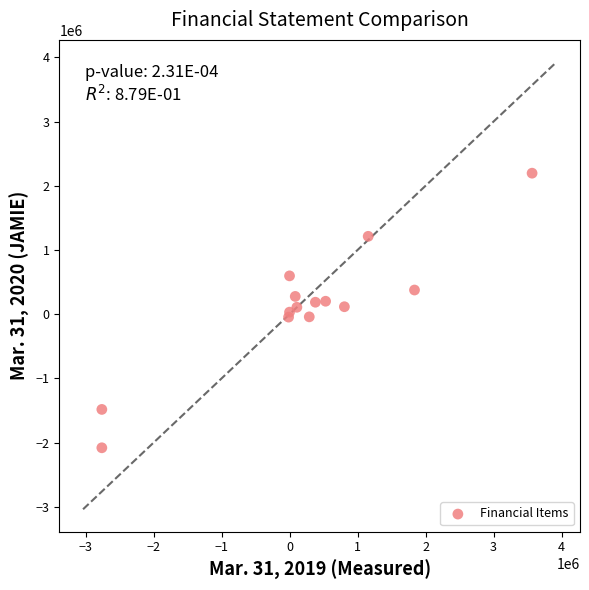

What is the range of X values (max minus min)?

6327494